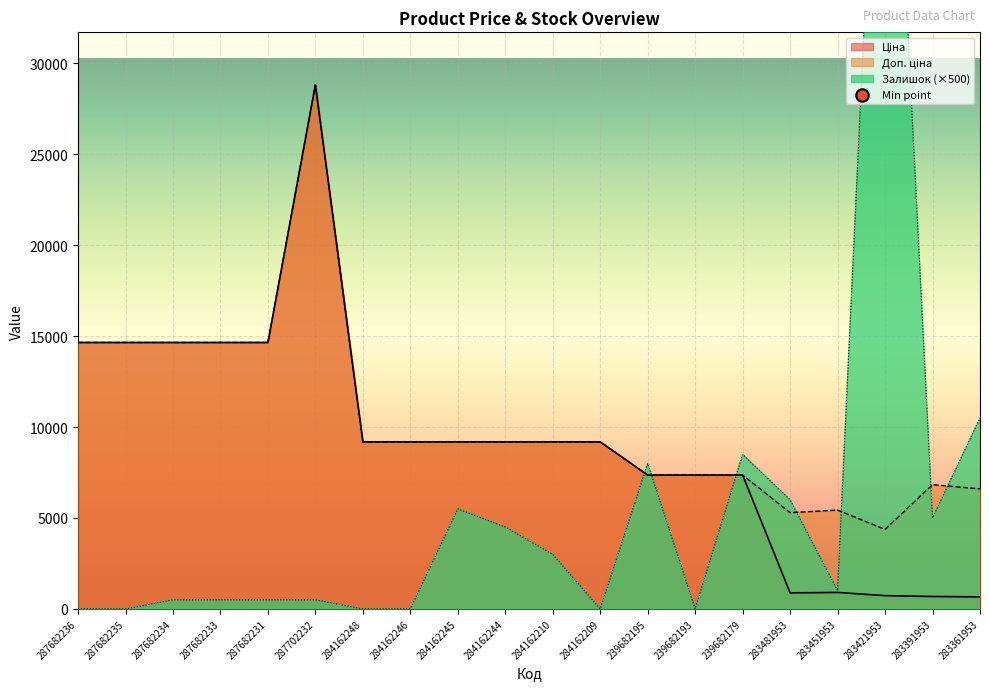

Which series has the largest Y range (max minus min)?

Залишок